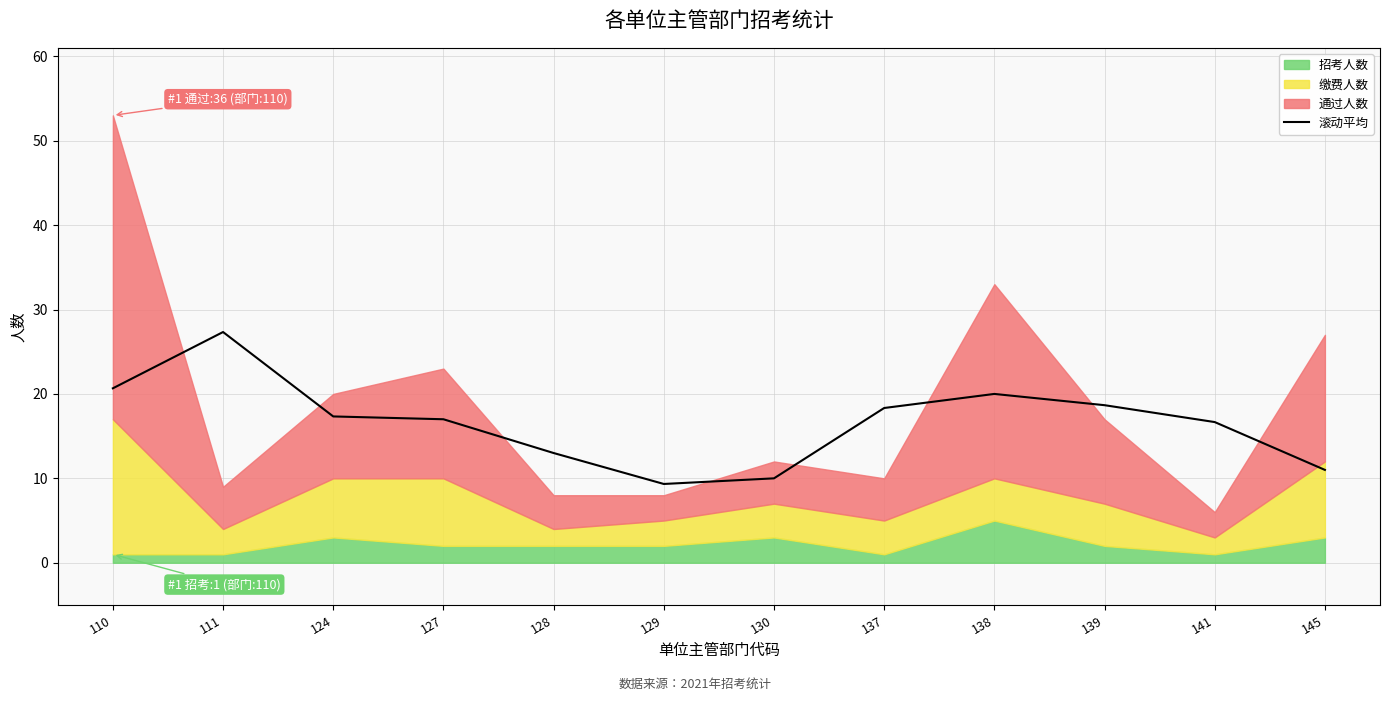

The chart shows a value of 20.0 at 138. True or false?

True